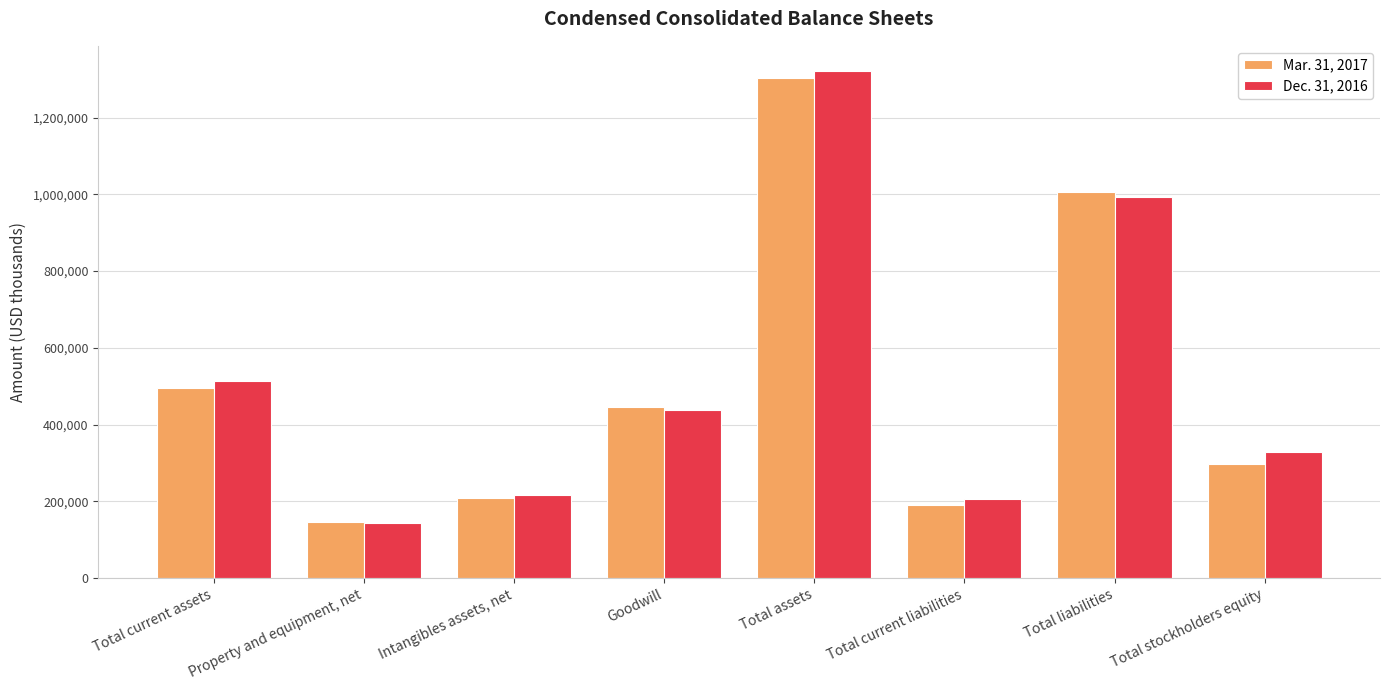

How many distinct data groups are displayed?

2